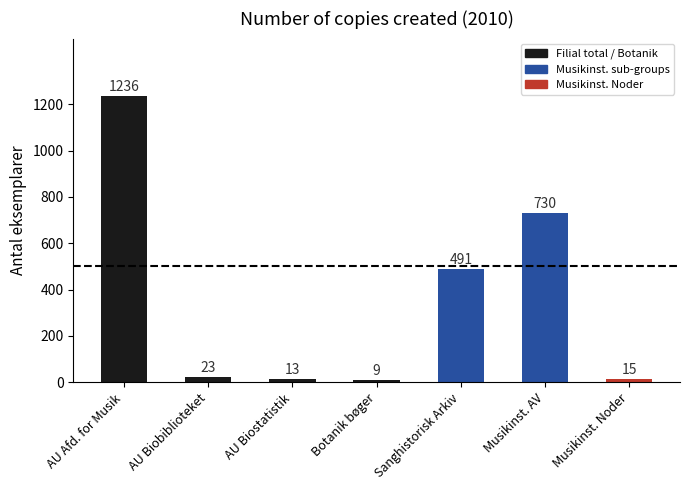

Rank the categories by value from highest to lowest.

AU Afd. for Musik, Musikinst. AV, Sanghistorisk Arkiv, AU Biobiblioteket, Musikinst. Noder, AU Biostatistik, Botanik bøger